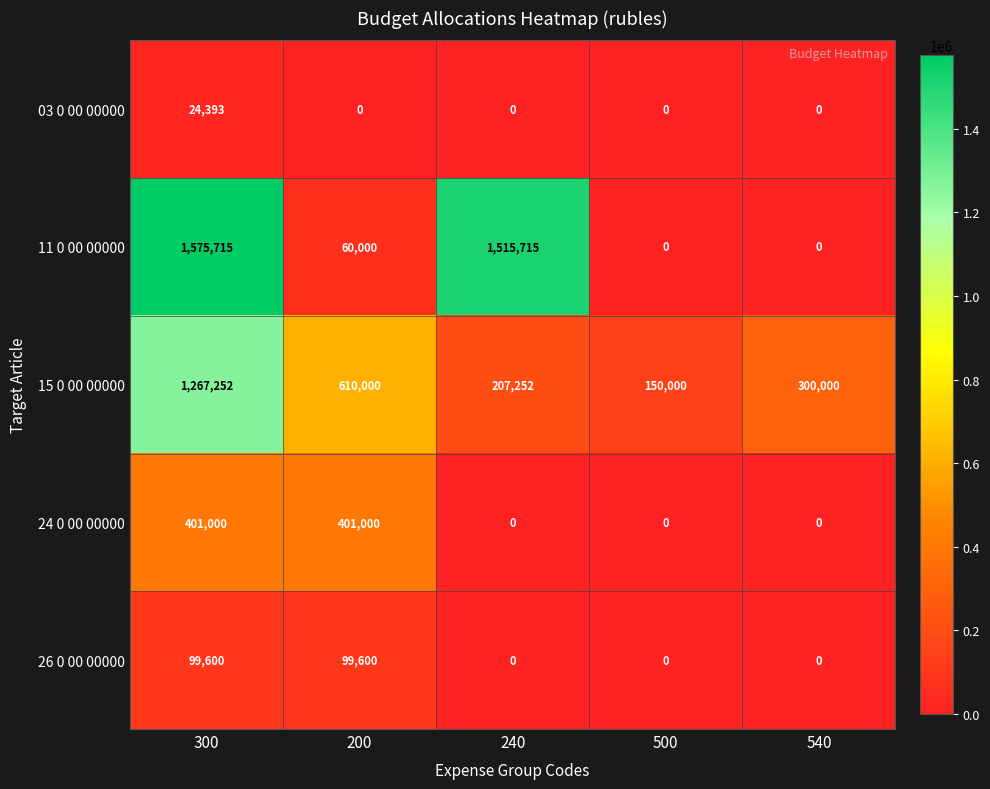

At 300, list the series in order from largest to smallest.

11 0 00 00000, 15 0 00 00000, 24 0 00 00000, 26 0 00 00000, 03 0 00 00000